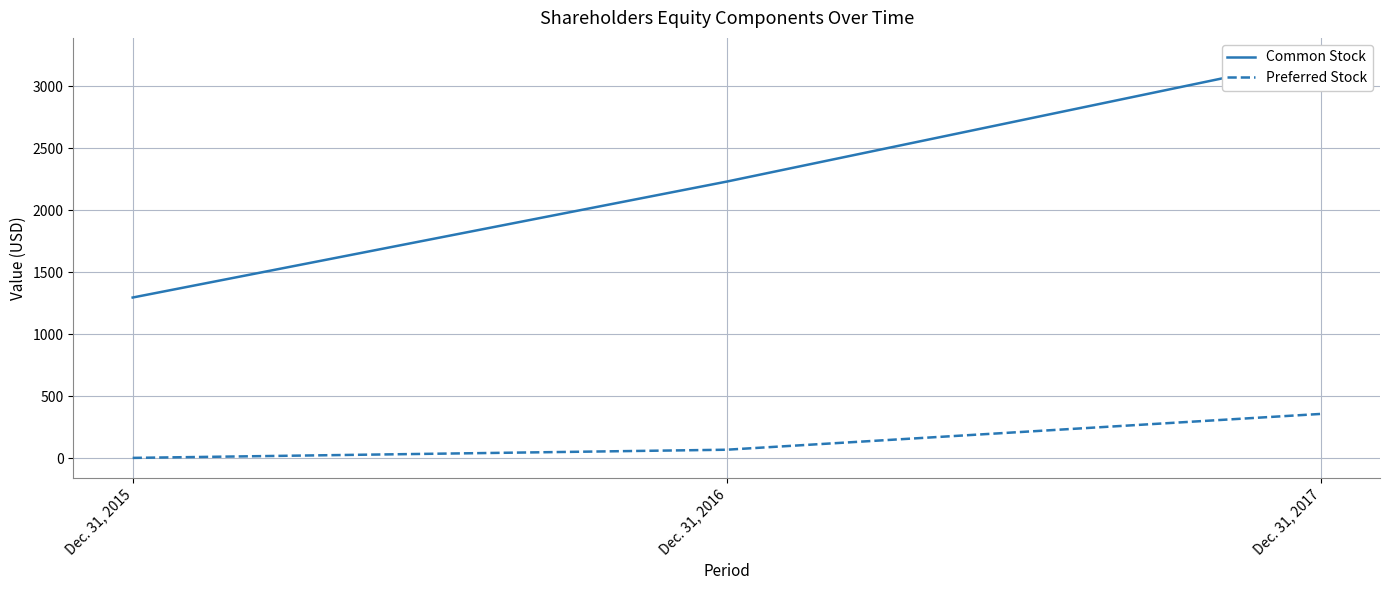

At which label does Common Stock reach its peak?

Dec. 31, 2017